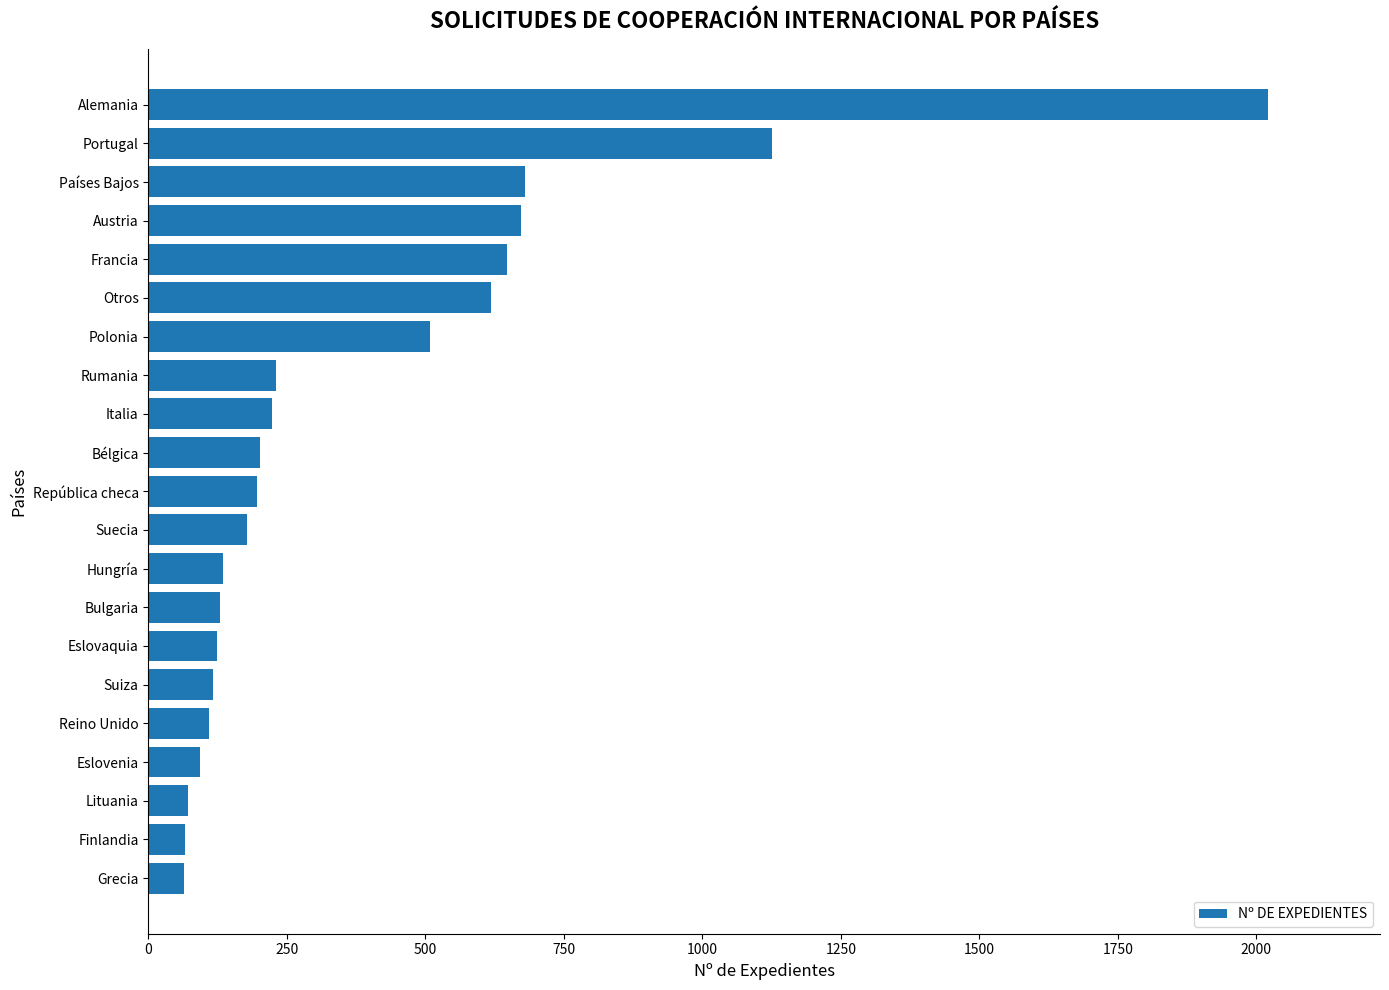

Read the value at Italia.

224